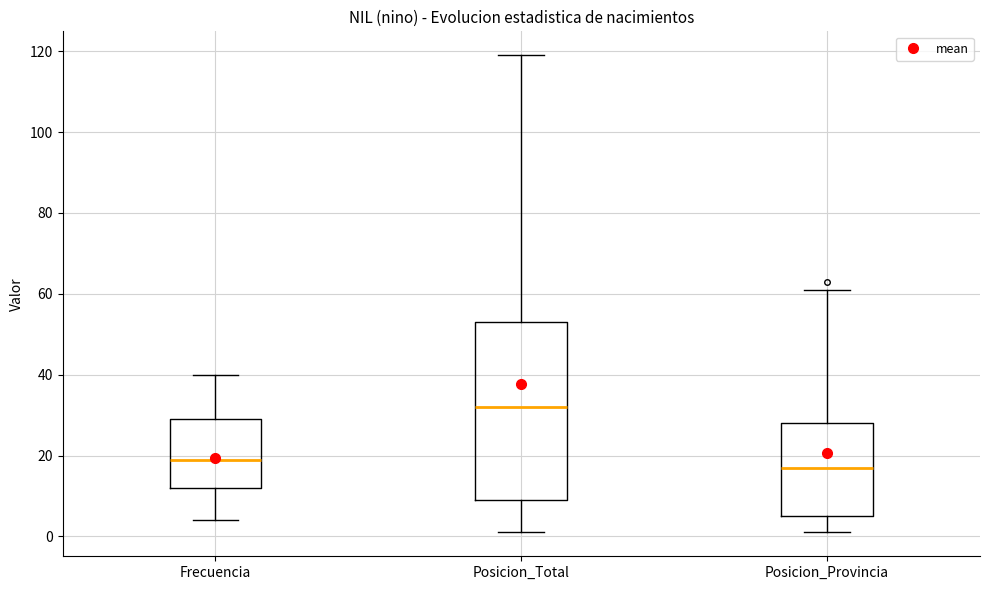

Comparing the boxes themselves (not the whiskers), which one is the tallest?

Posicion_Total